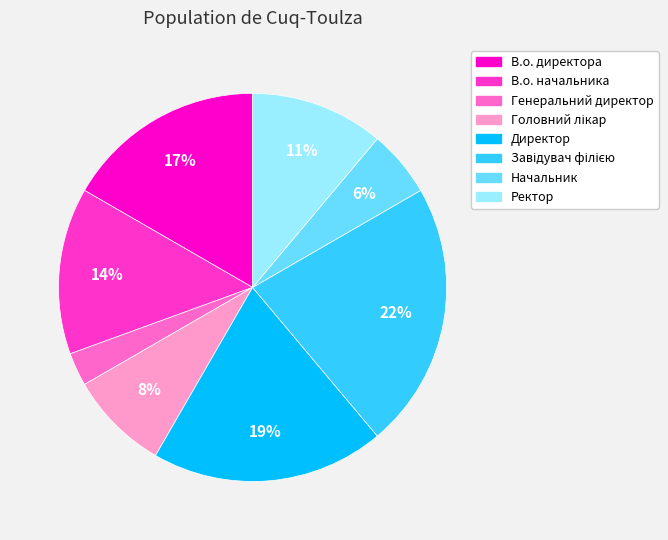

What percentage is the Генеральний директор slice, to the nearest percent?

3%